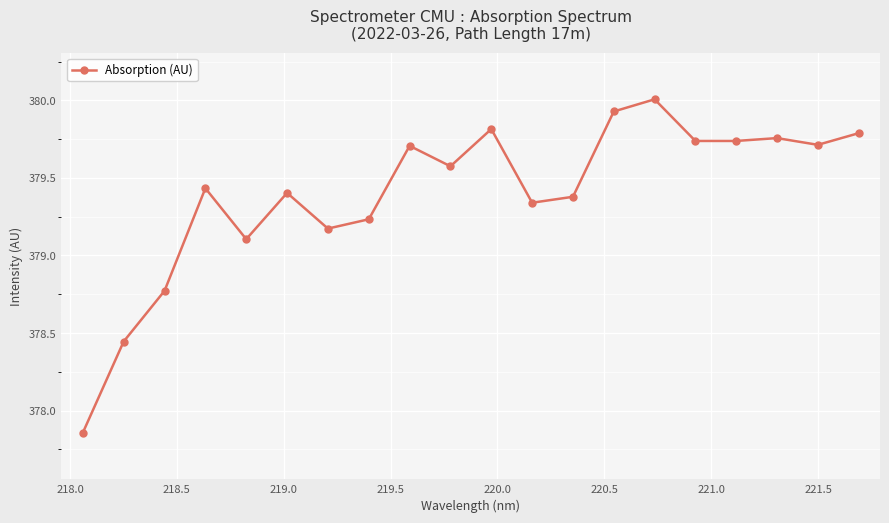

True or false: there are more than 2 points higher than both neighbors.

True